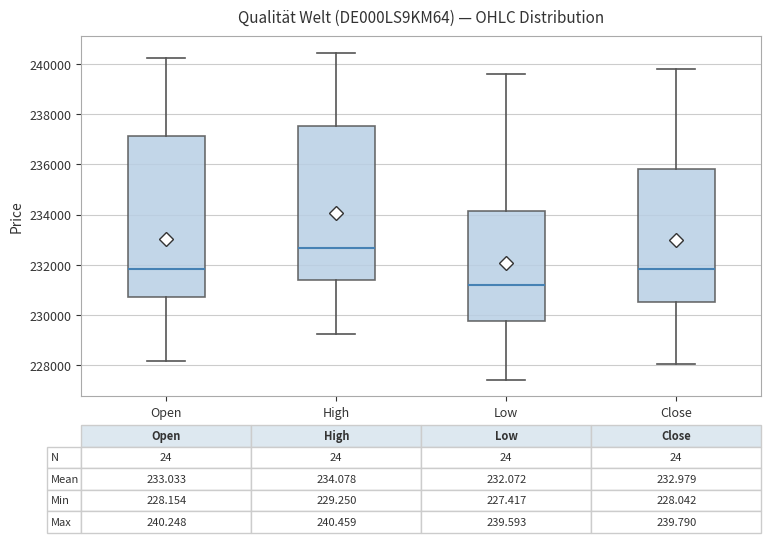

Which box has the highest median line?

High